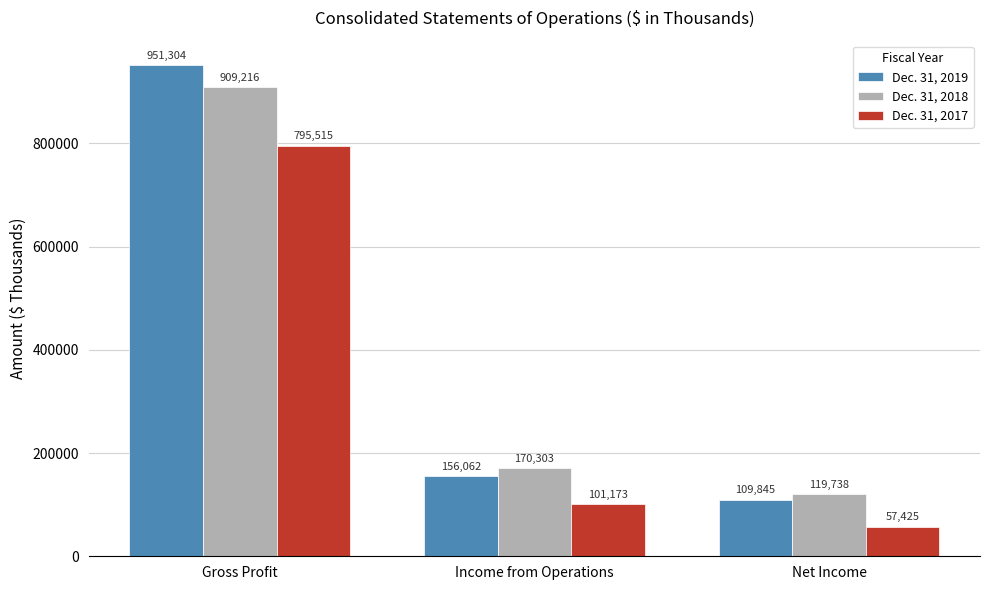

What is the highest value of the Dec. 31, 2017 series?

795515